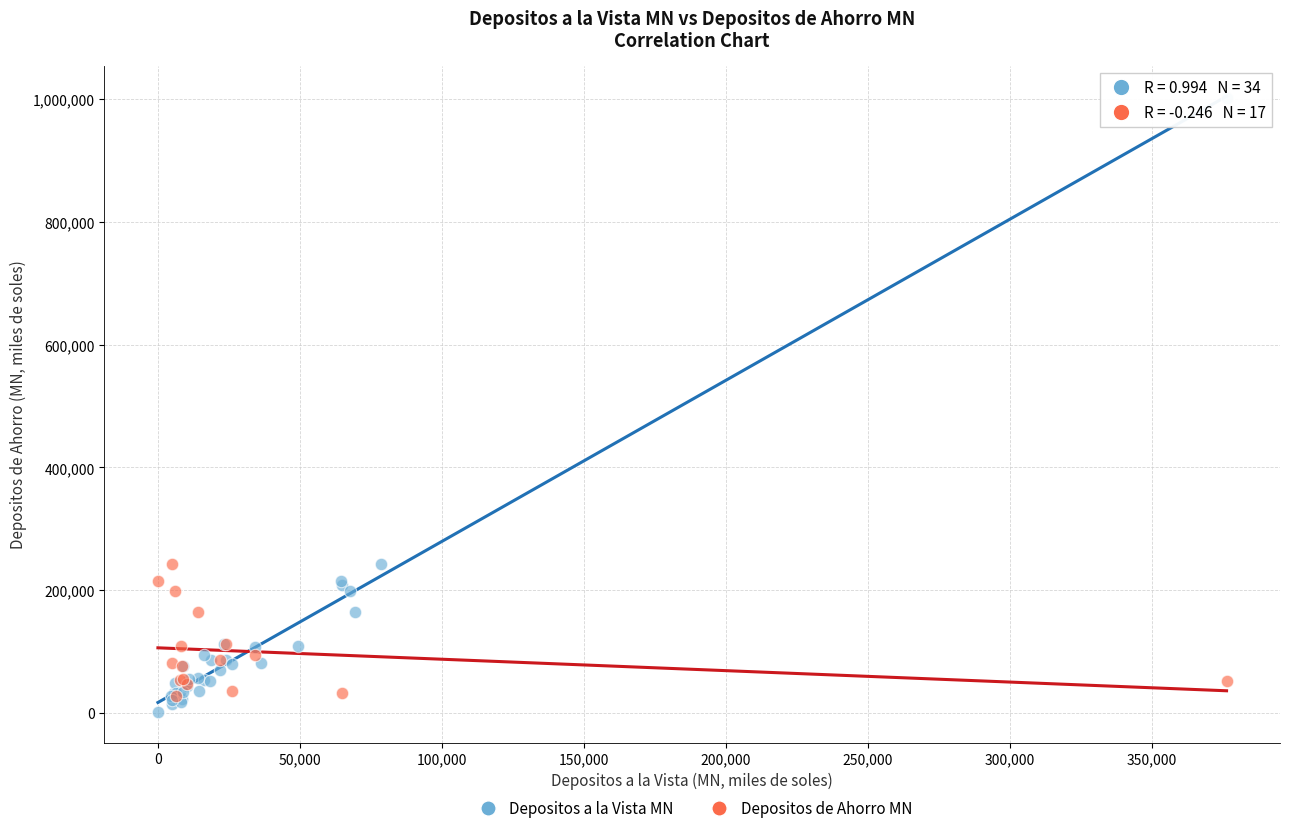

Which series has the widest spread of Y values?

Depositos a la Vista MN